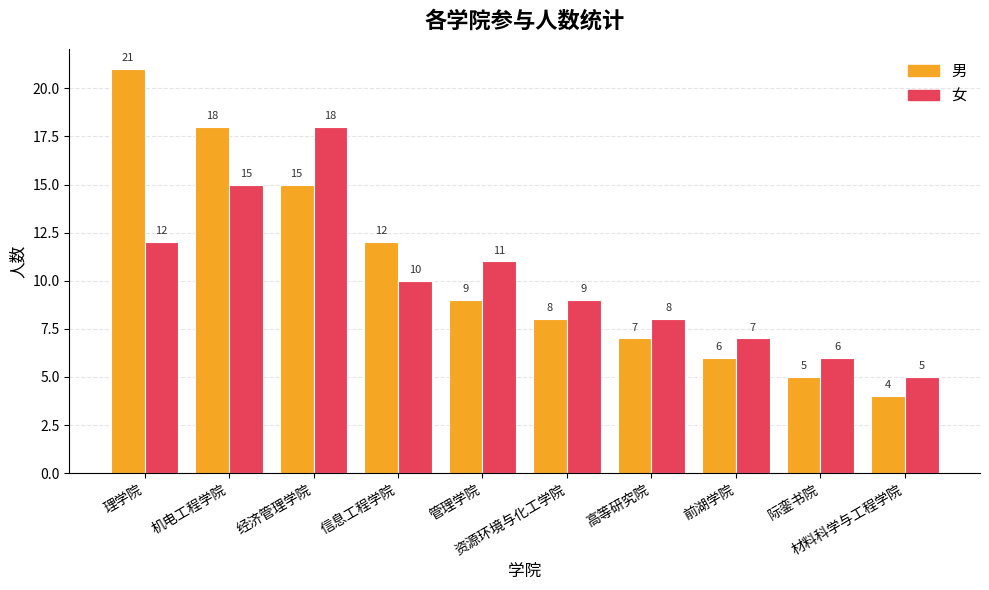

Which category has the lowest value across all series?

材料科学与工程学院